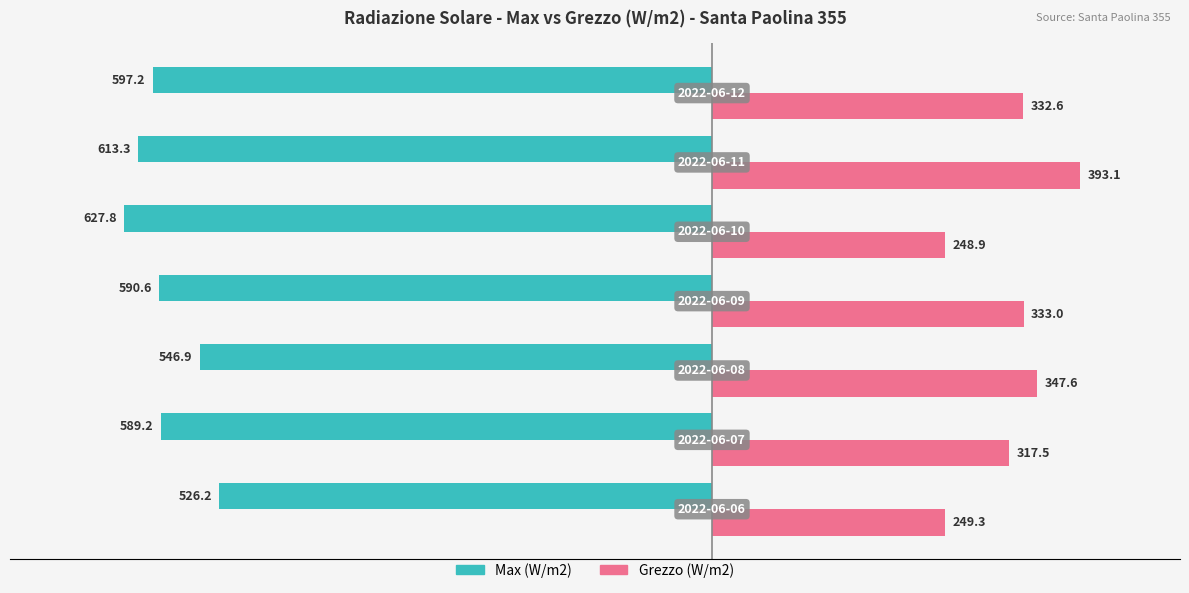

What is the sum of all Grezzo (W/m2) values?

2222.0